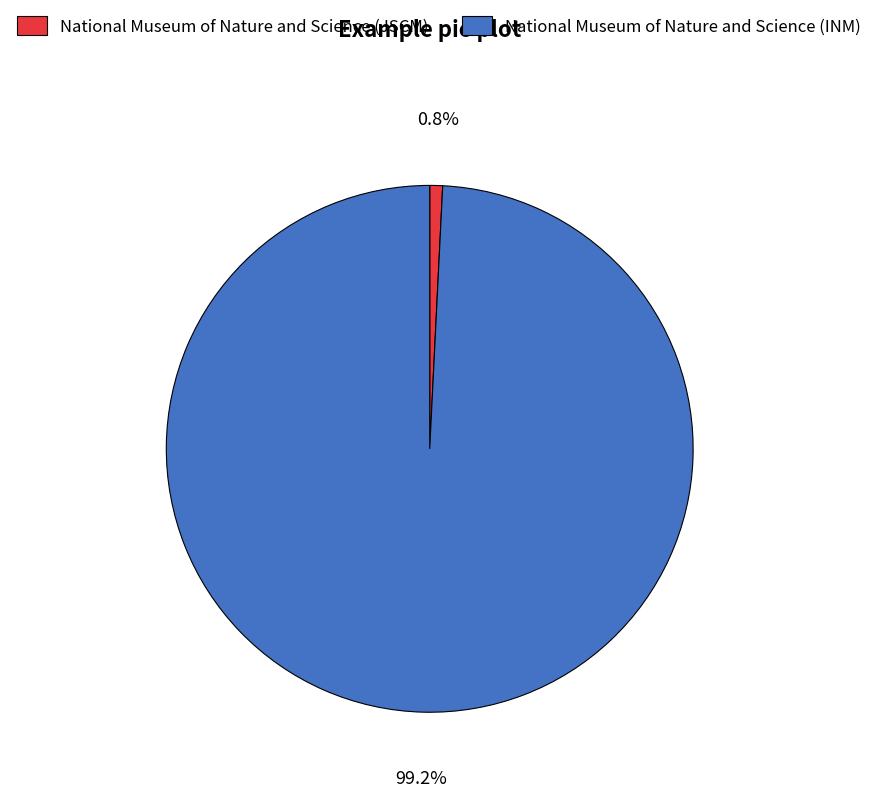

How many slices are in this pie chart?

2